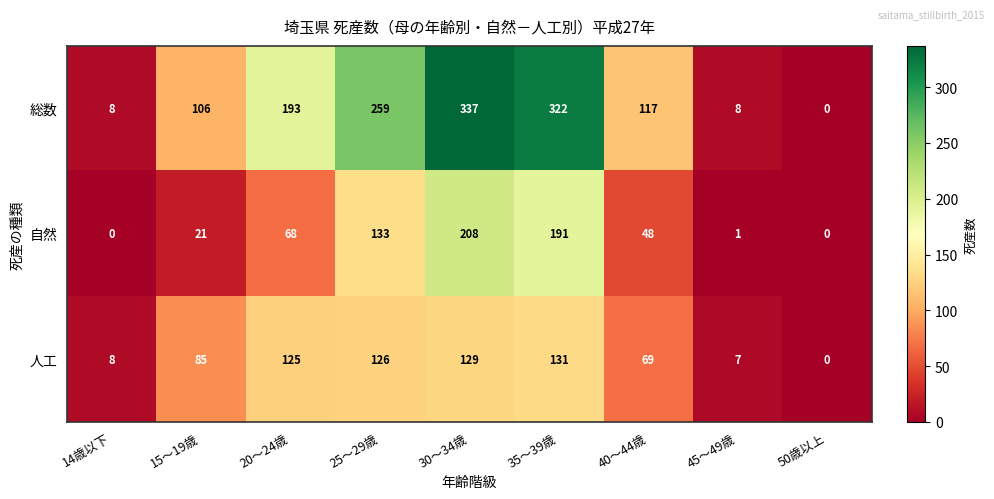

Read the 総数 value at 15～19歳, to the nearest 5.

105